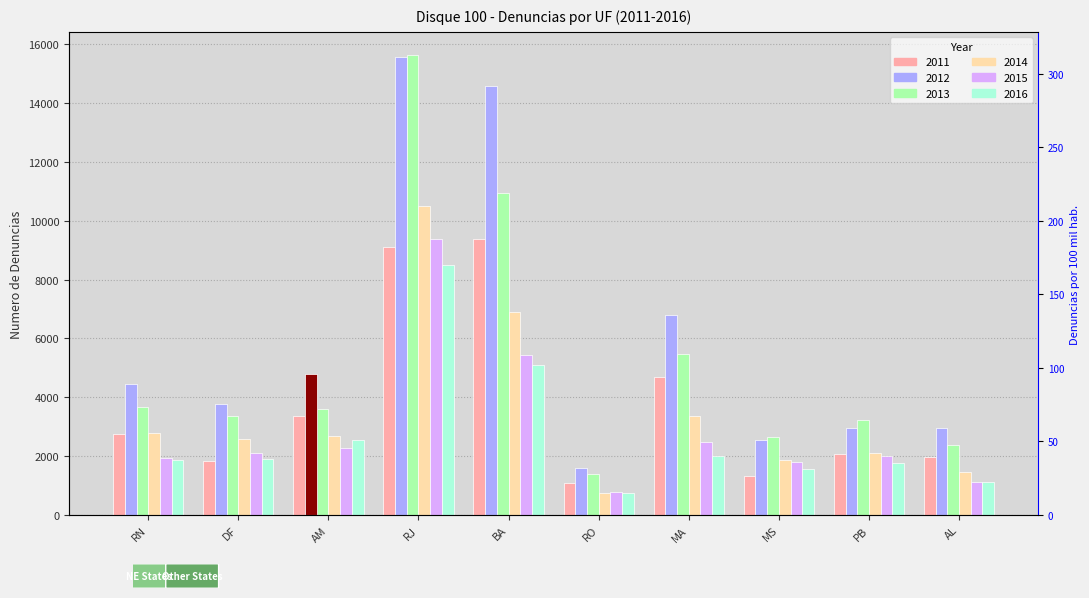

What is the sum of all 2014 values?

35032